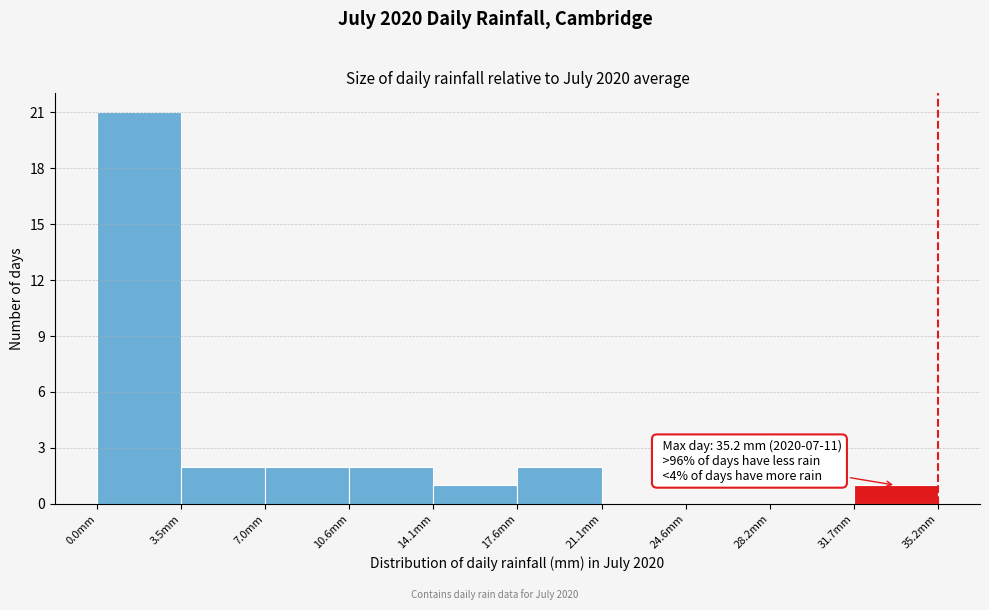

Which range on the x-axis has the tallest bar?

0.0 to 3.5